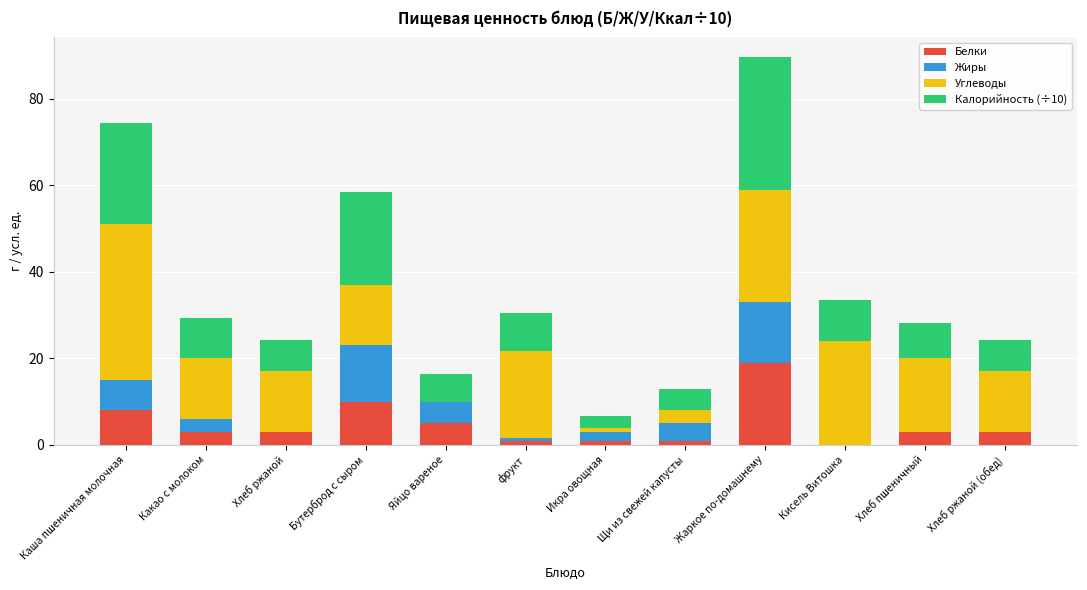

At which category is the sum across all series the highest?

Жаркое по-домашнему